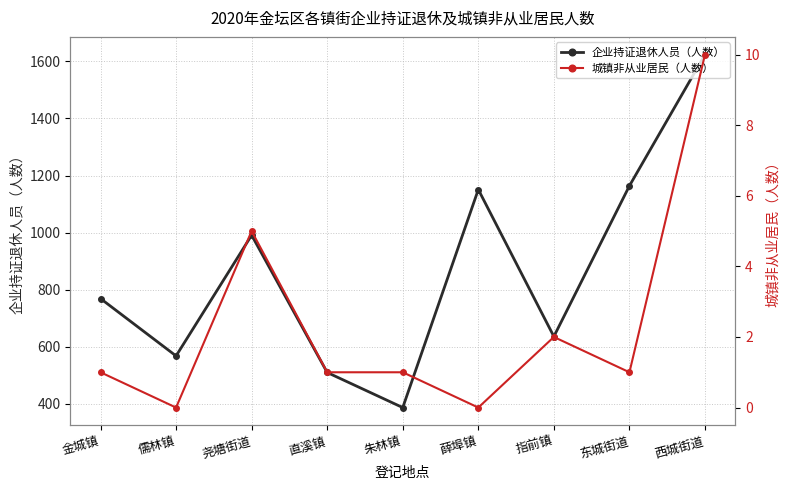

Where is the first local maximum for 企业持证退休人员（人数）?

尧塘街道